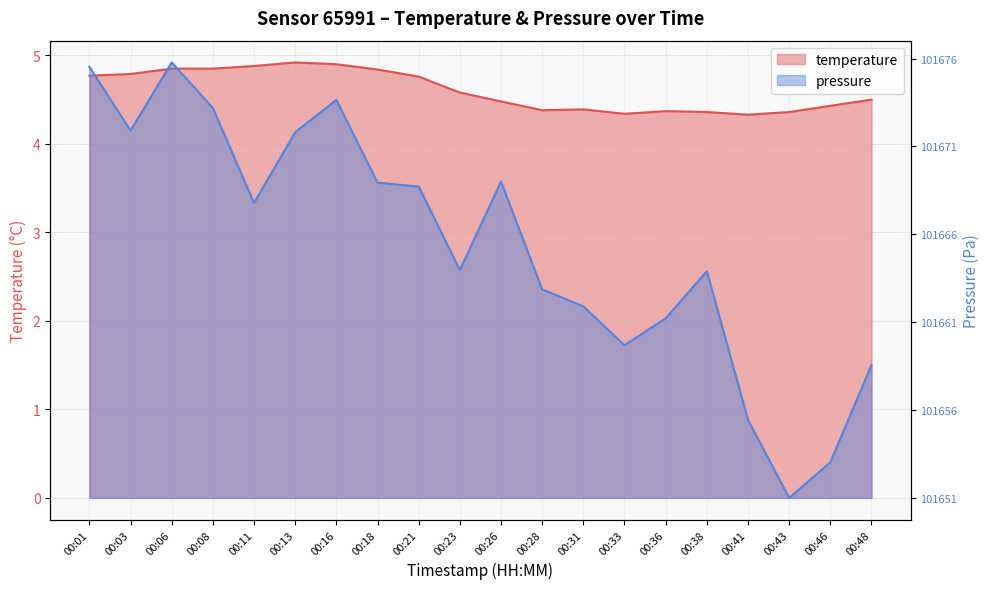

The pressure_scaled series shows 3.0 at 00:31. True or false?

False